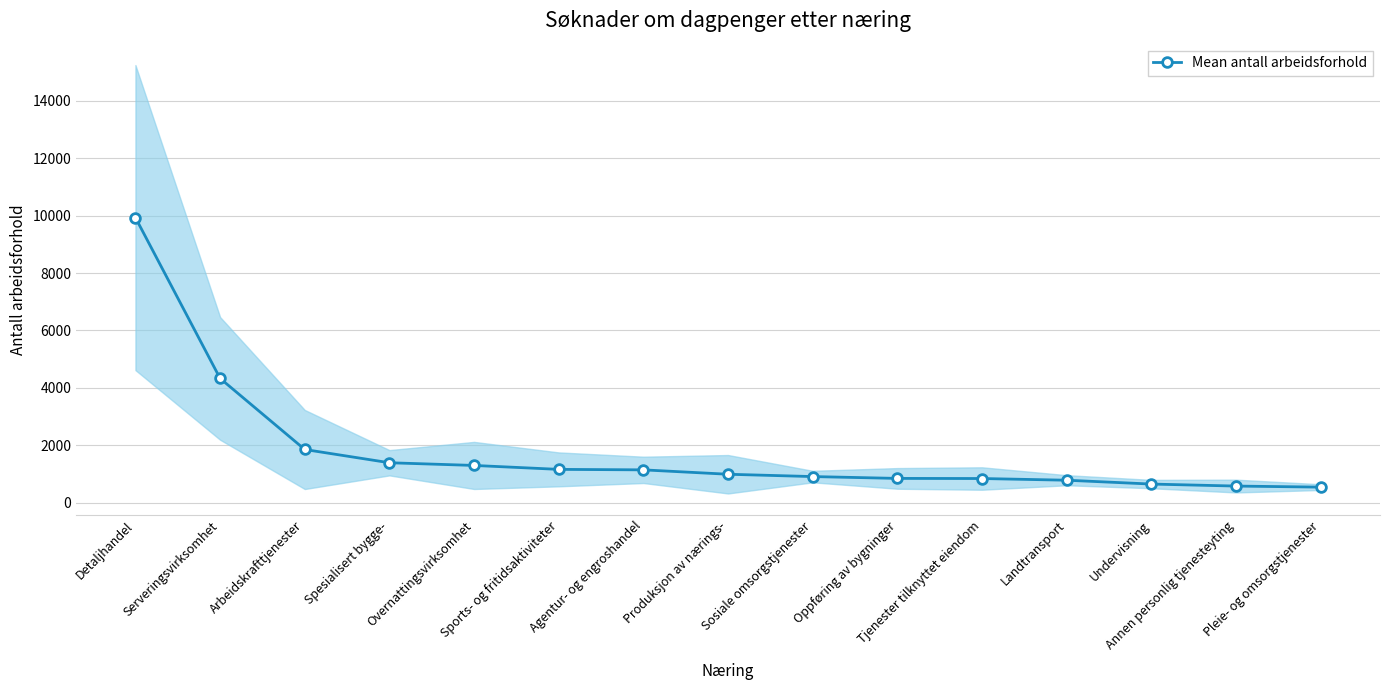

What position from the left is Serveringsvirksomhet?

2